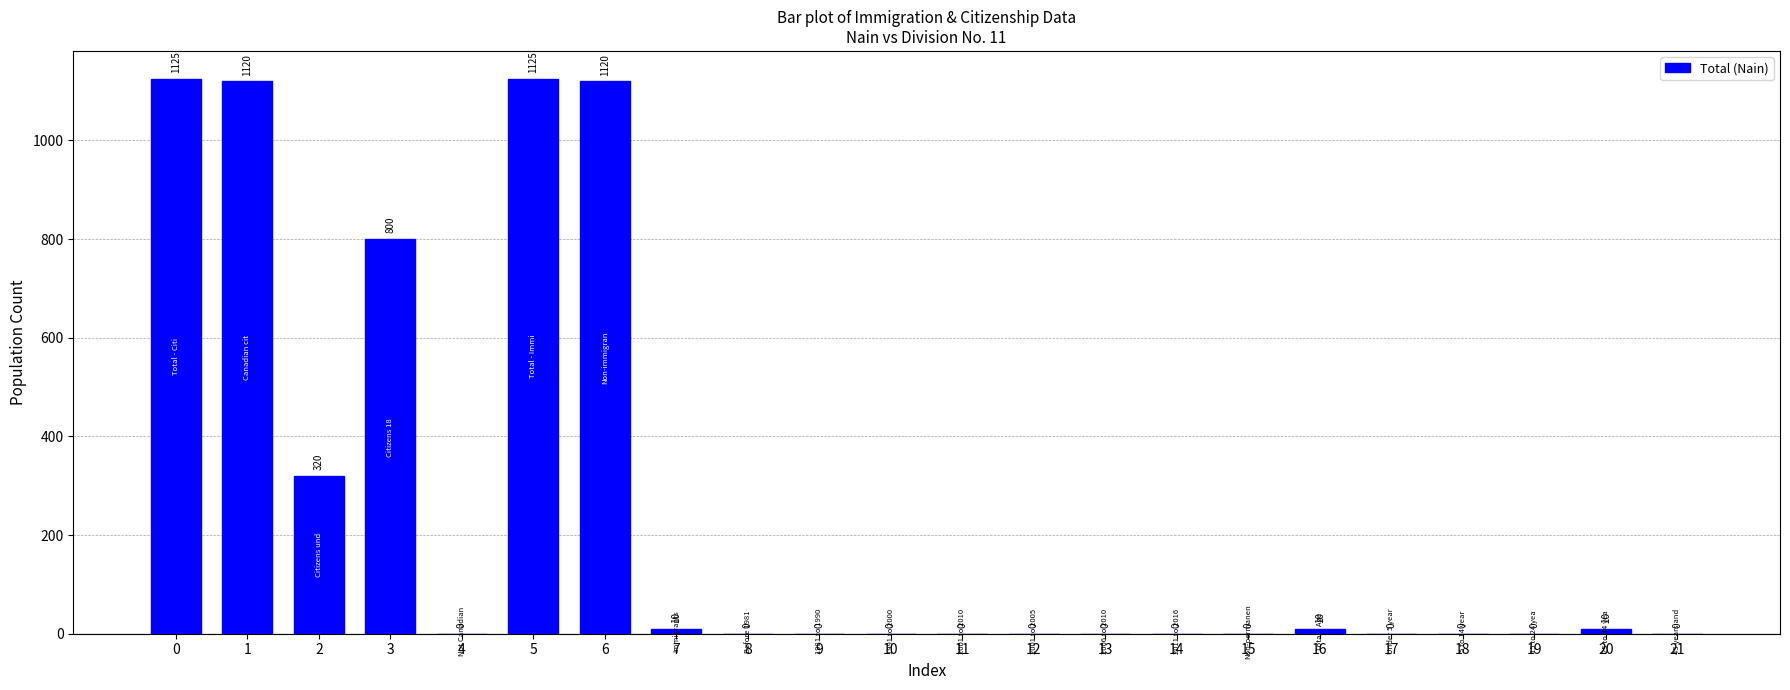

Between 4 and 16, which is larger?

16